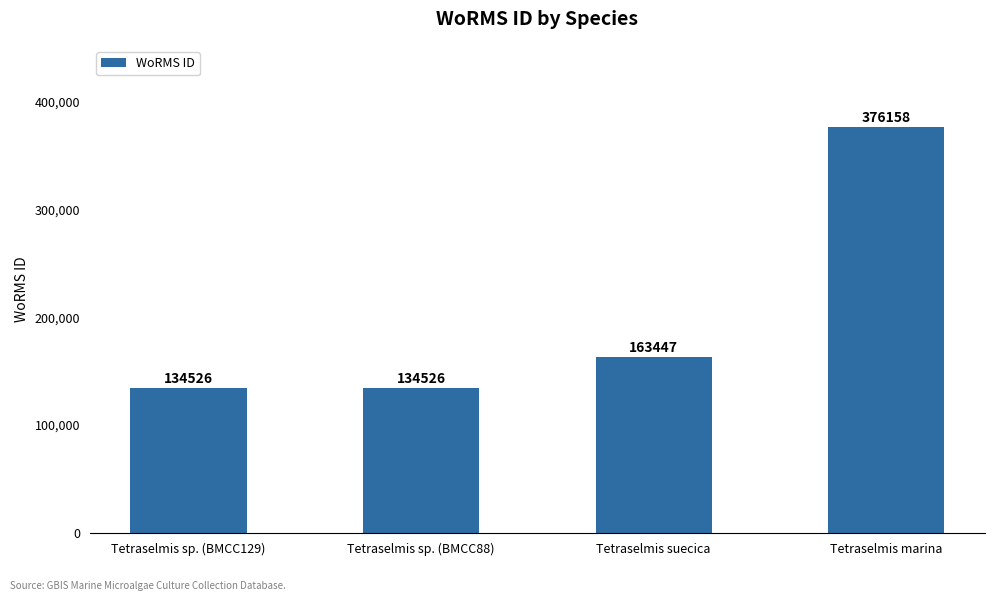

What is the greatest value displayed?

376158